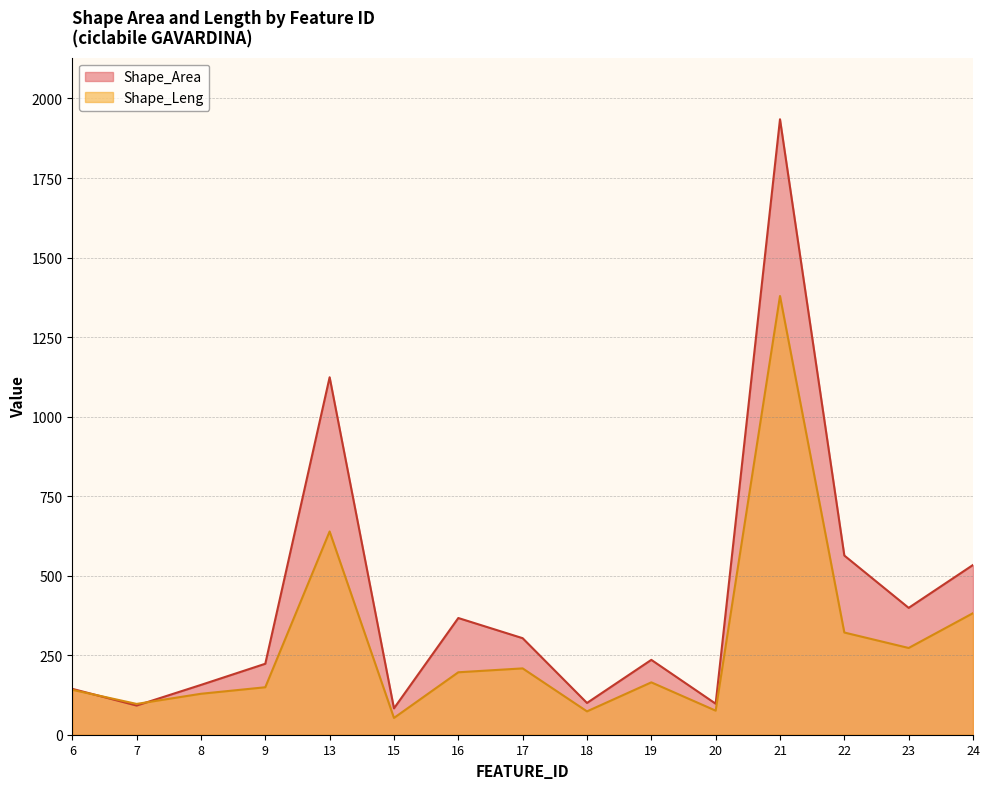

Is it true that Shape_Area equals 1934.7 at 21?

True